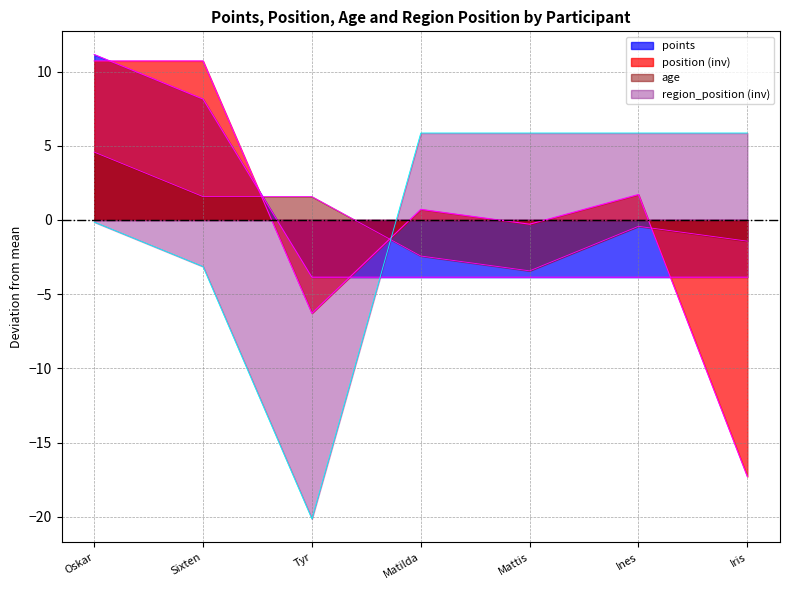

What is the difference between the maximum and second lowest values in the position series?

17.0